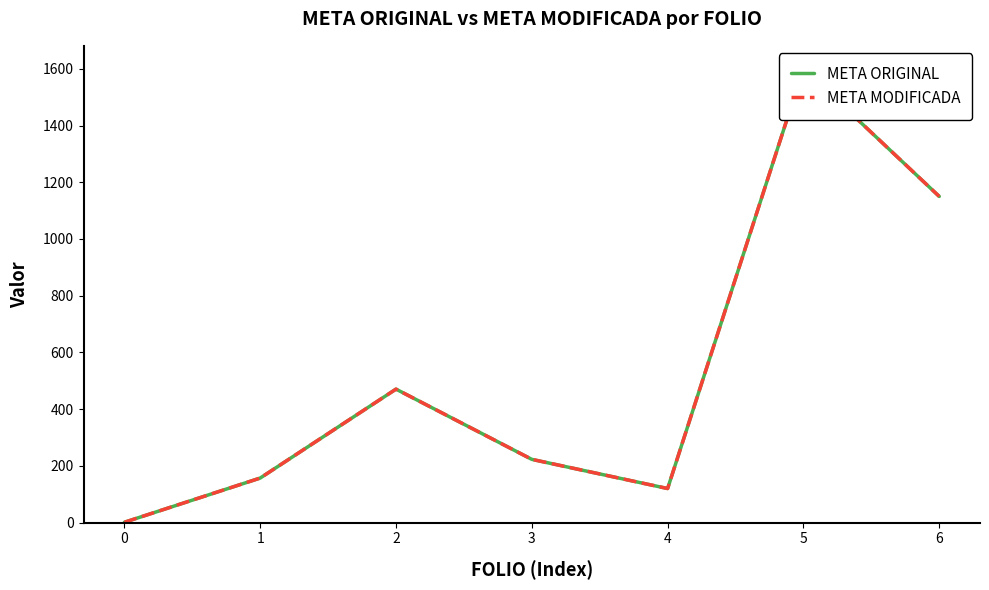

Reading left to right, transcribe all the data shown in this chart.

META ORIGINAL: 0=1.0	1=156.9	2=470.6	3=222.9	4=120.0	5=1601.1	6=1150.0
META MODIFICADA: 0=1.0	1=156.9	2=470.6	3=222.9	4=120.0	5=1601.1	6=1150.0